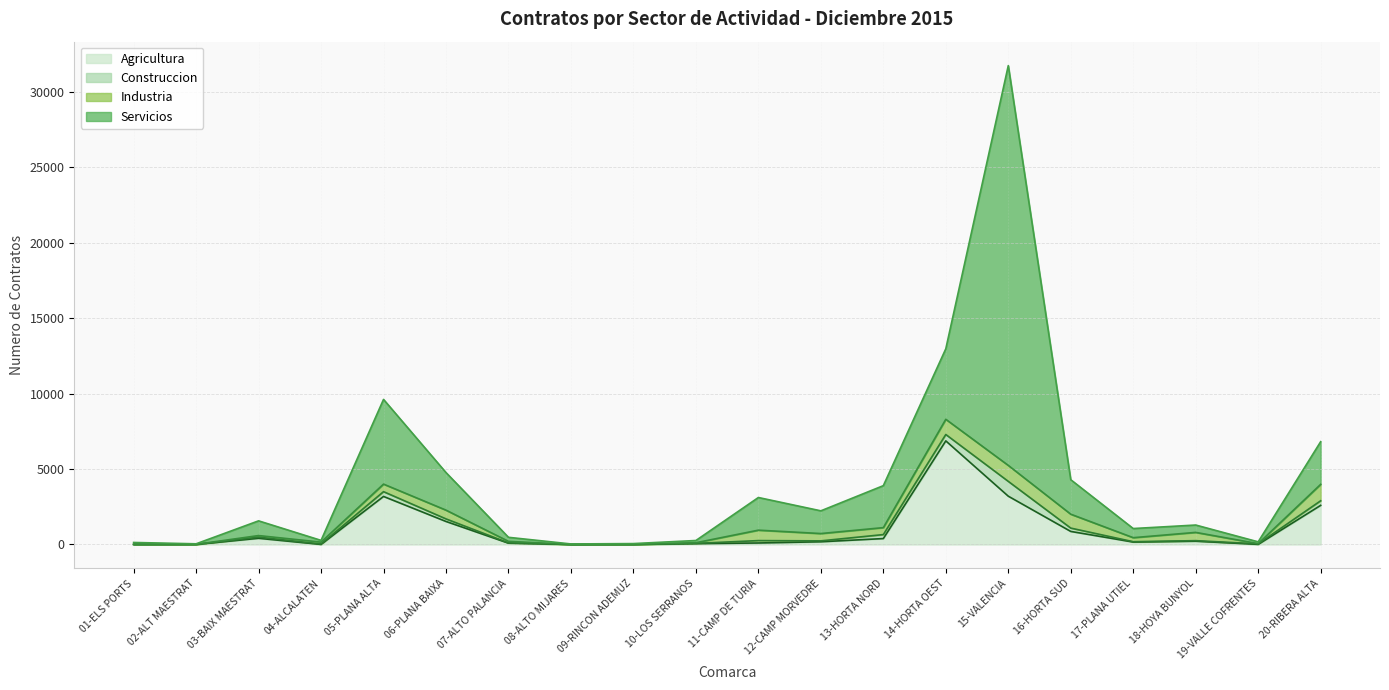

How many lines are shown in the chart?

4